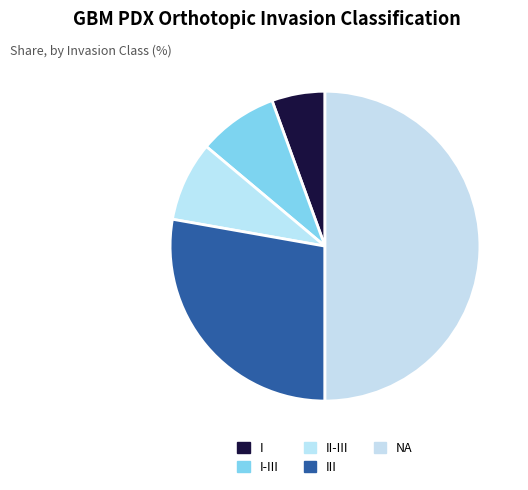

Does II-III account for over 50% of the chart?

No